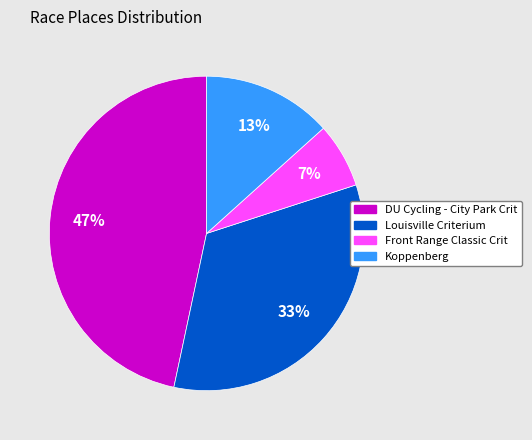

Does any single category account for the majority?

No